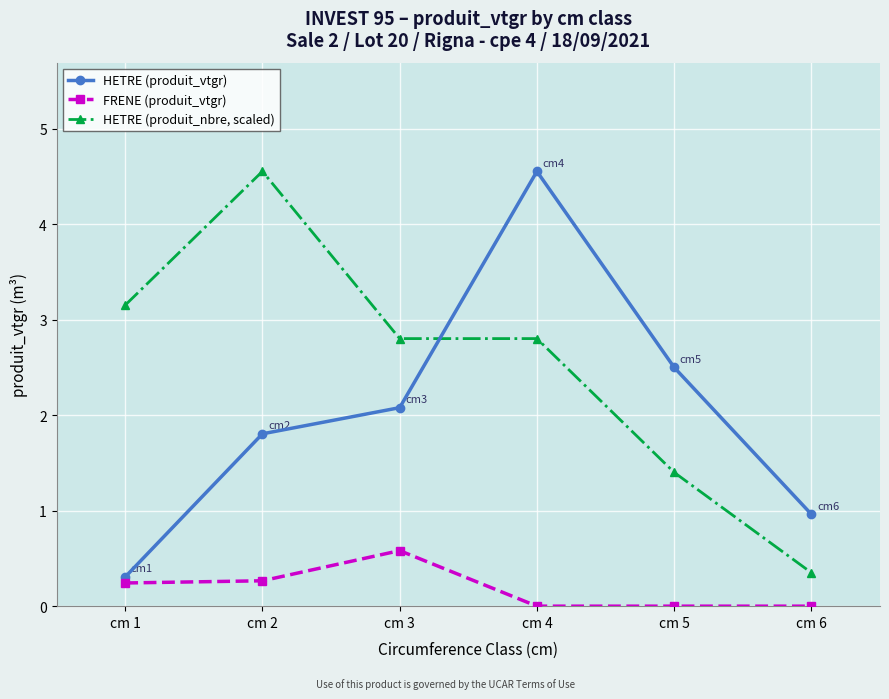

Rank the series at cm 2 from highest to lowest value.

HETRE (produit_nbre, scaled), HETRE (produit_vtgr), FRENE (produit_vtgr)